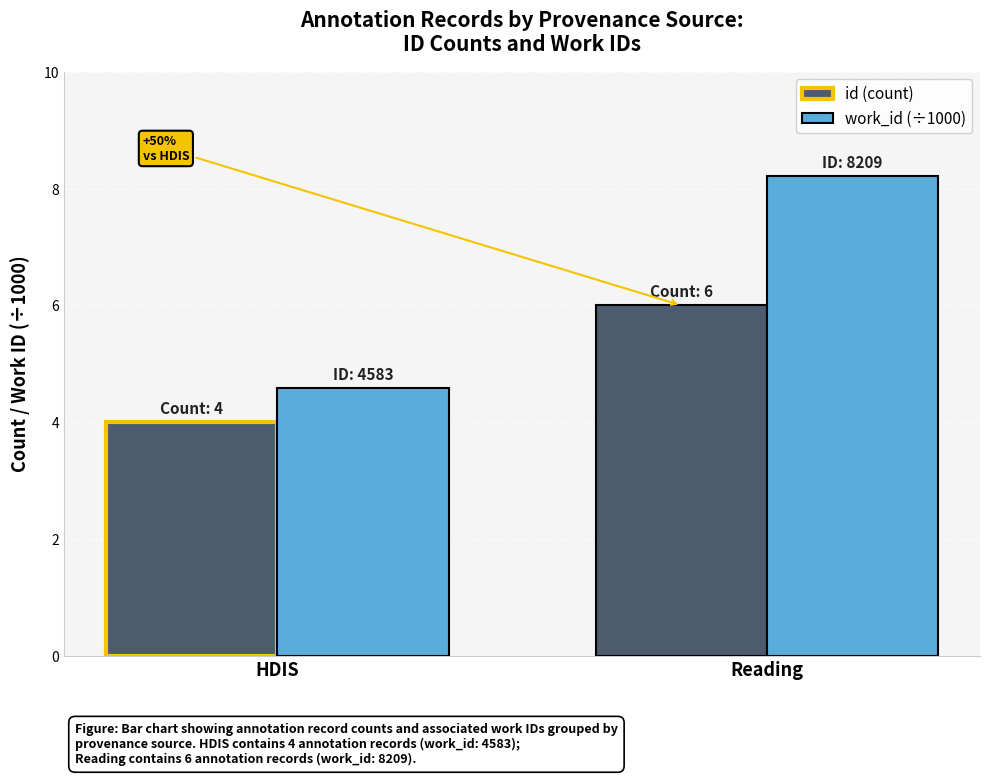

How many data points does each series have?

2